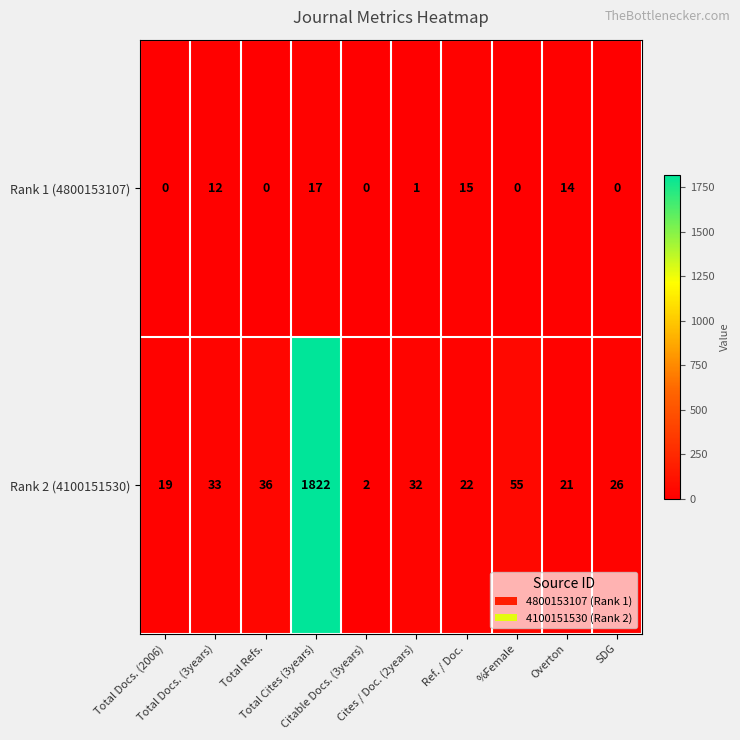

What is the maximum value for Rank 2 (4100151530)?

1822